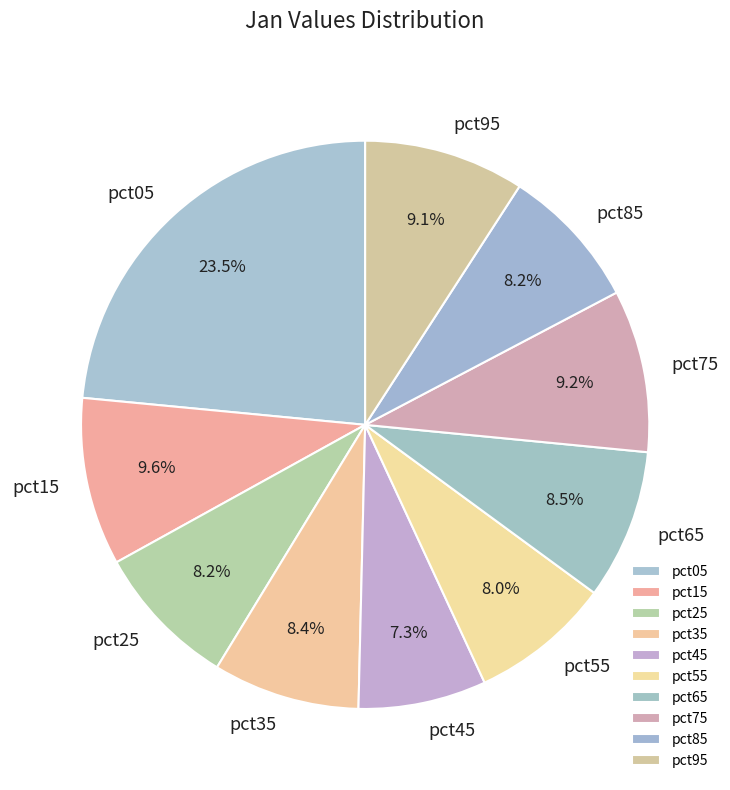

To the nearest percent, what is the combined percentage of pct65 and pct95?

18%